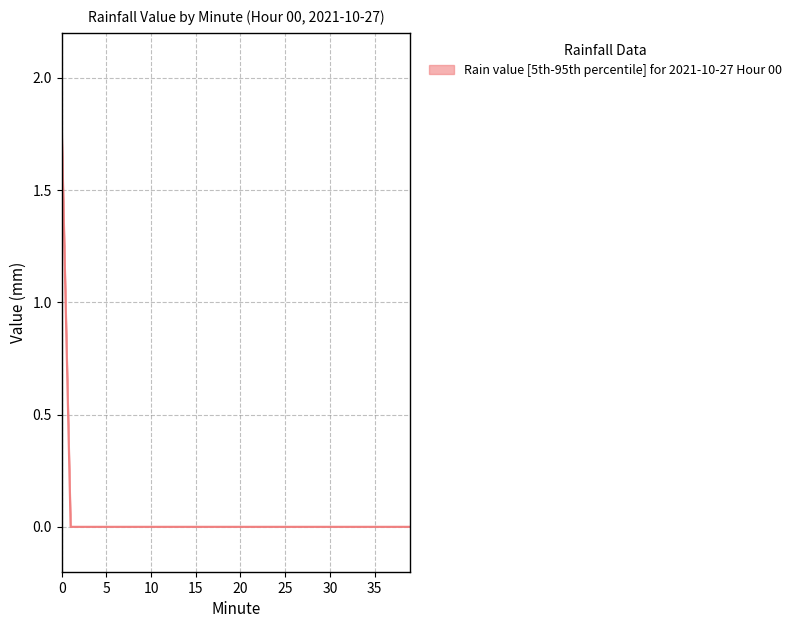

What is the maximum value shown in the chart?

1.8